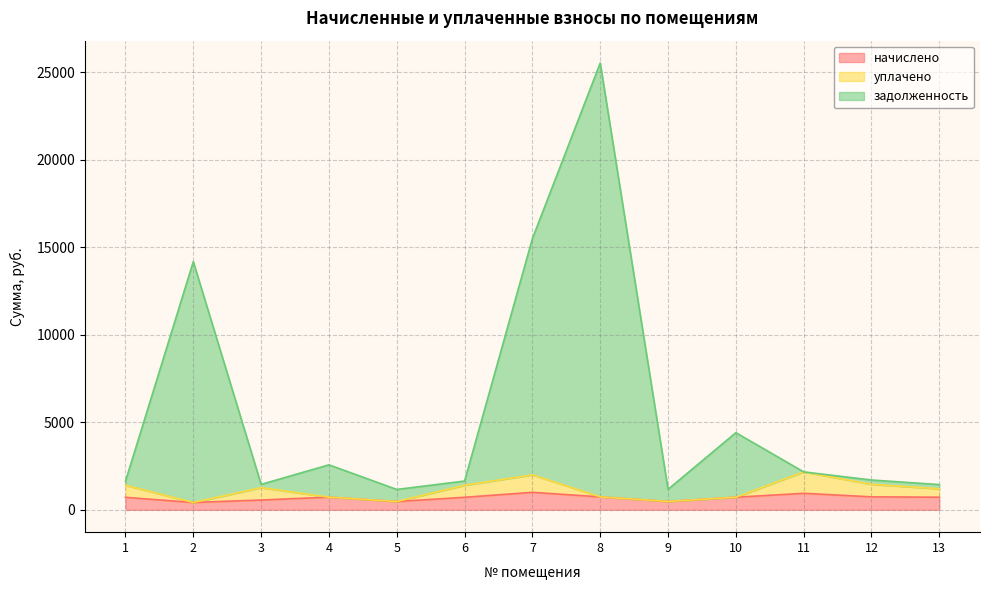

What are all the series names shown in the legend?

начислено, уплачено, задолженность